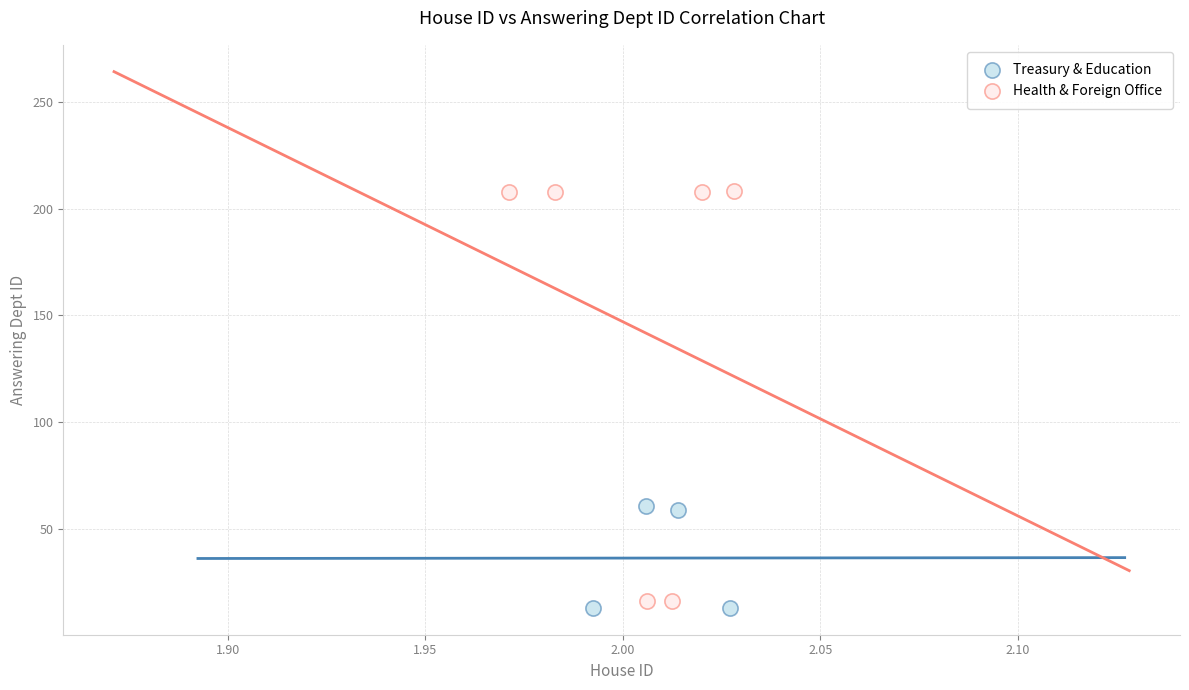

Which series has the widest spread of Y values?

Health & Foreign Office